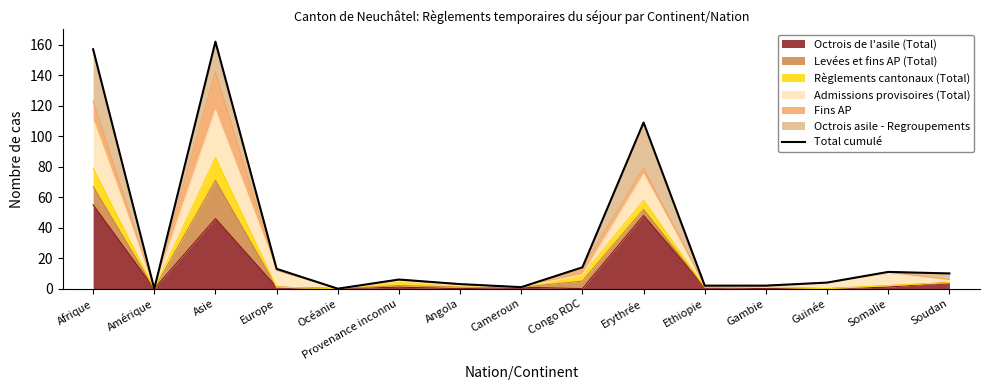

Does the chart display data point markers on the line(s)?

No